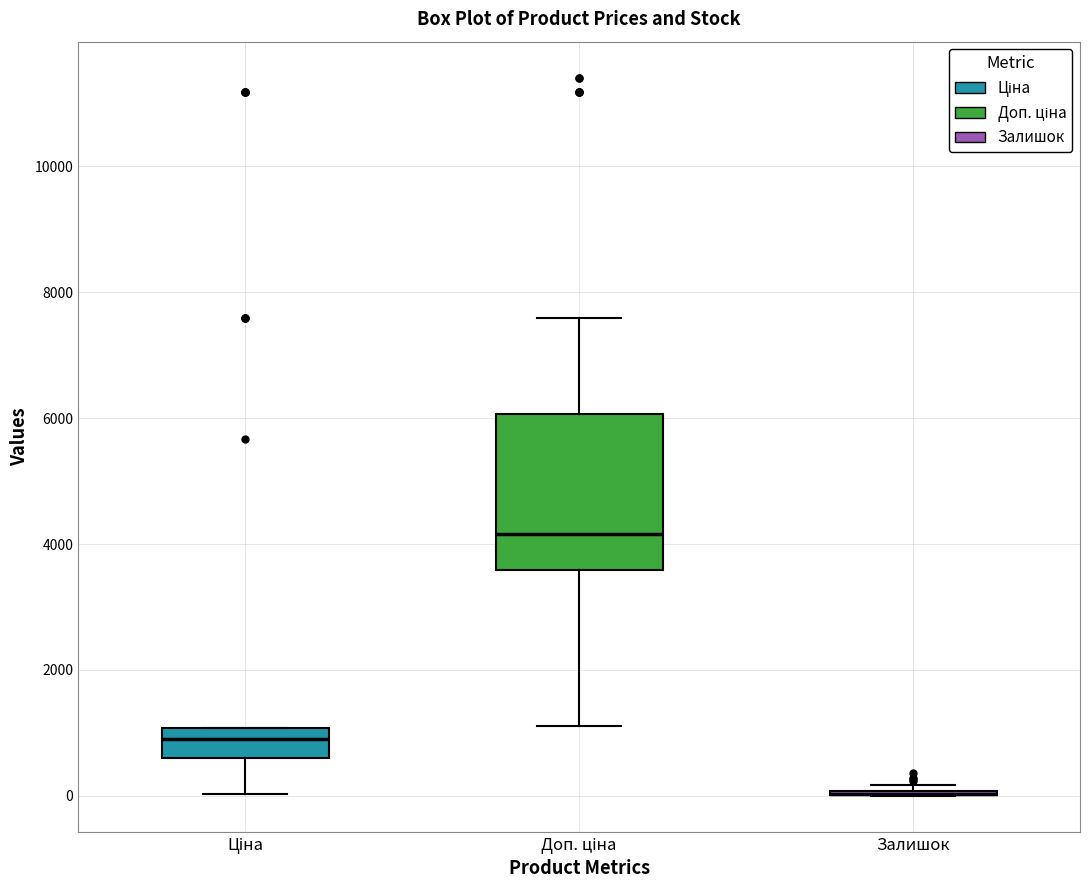

Reading left to right, transcribe this box plot: for each box, give where its median line is, the range the box spans, and where its two whiskers end, as read against the y-axis. The values are not printed on the chart, so give them approximately, as read against the axis.

Ціна: median 800, box 600 to 1000, whiskers 0 to 1000
Доп. ціна: median 4200, box 3600 to 6000, whiskers 1200 to 7600
Залишок: box collapsed to a line at 0, whiskers 0 to 200